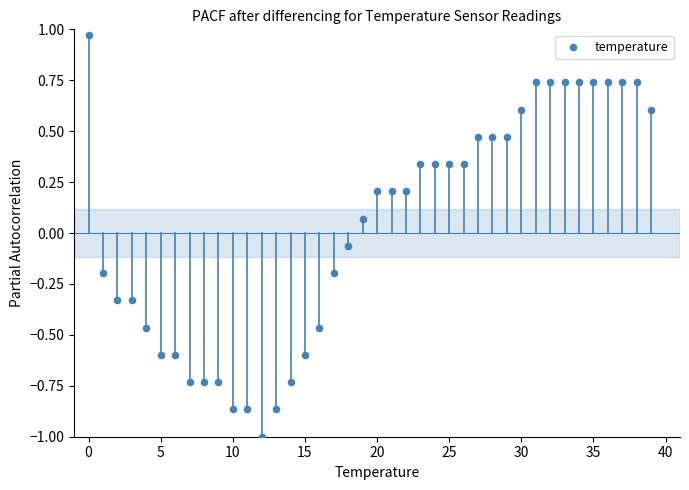

What is the range of Y values (max minus min)?

2.0